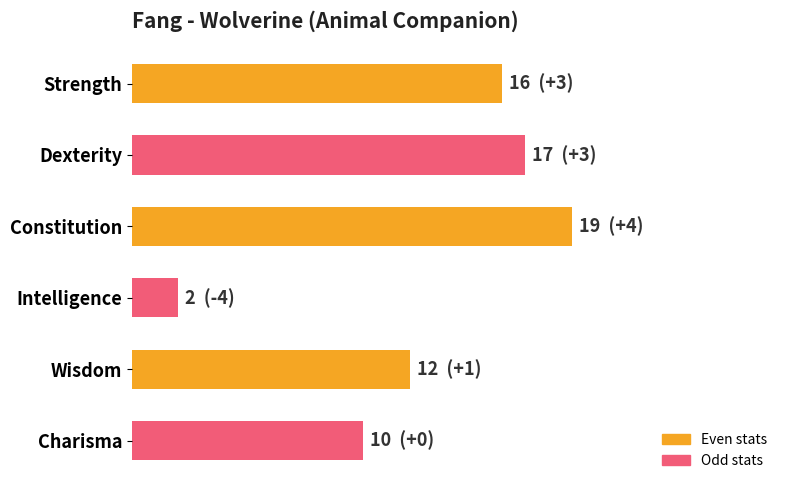

List the labels in order of value, largest first.

Constitution, Dexterity, Strength, Wisdom, Charisma, Intelligence